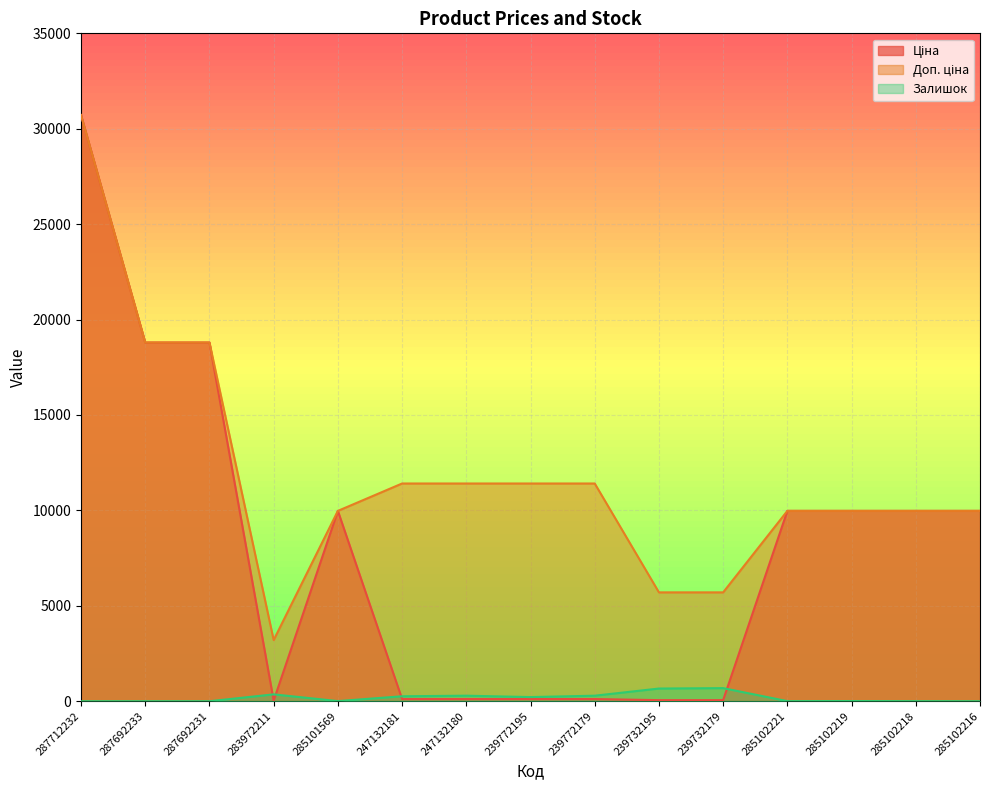

True or false: Ціна has more than 0 interior local peaks.

True